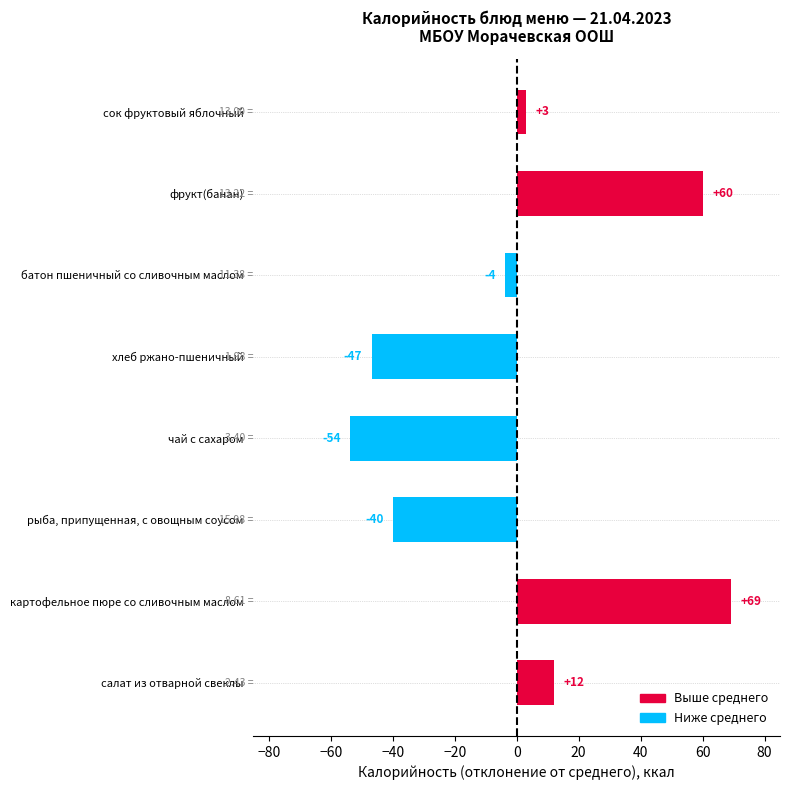

List the labels in order of value, largest first.

картофельное пюре со сливочным маслом, фрукт(банан), салат из отварной свеклы, сок фруктовый яблочный, батон пшеничный со сливочным маслом, рыба, припущенная, с овощным соусом, хлеб ржано-пшеничный, чай с сахаром